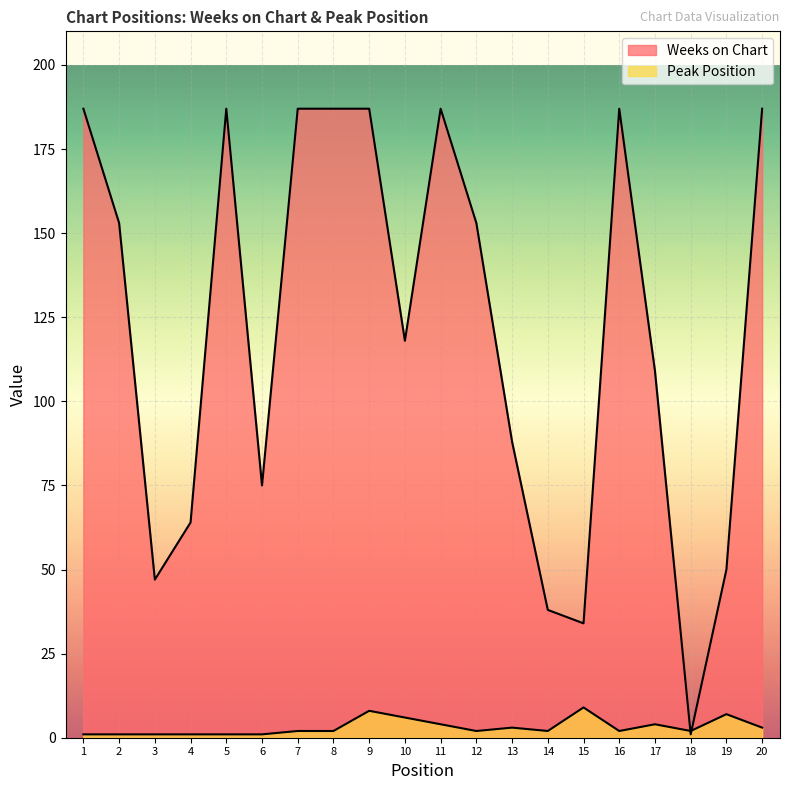

Reading right to left, transcribe all the data shown in this chart.

Weeks on Chart: 187	50	1	109	187	34	38	88	153	187	118	187	187	187	75	187	64	47	153	187
Peak Position: 3	7	2	4	2	9	2	3	2	4	6	8	2	2	1	1	1	1	1	1